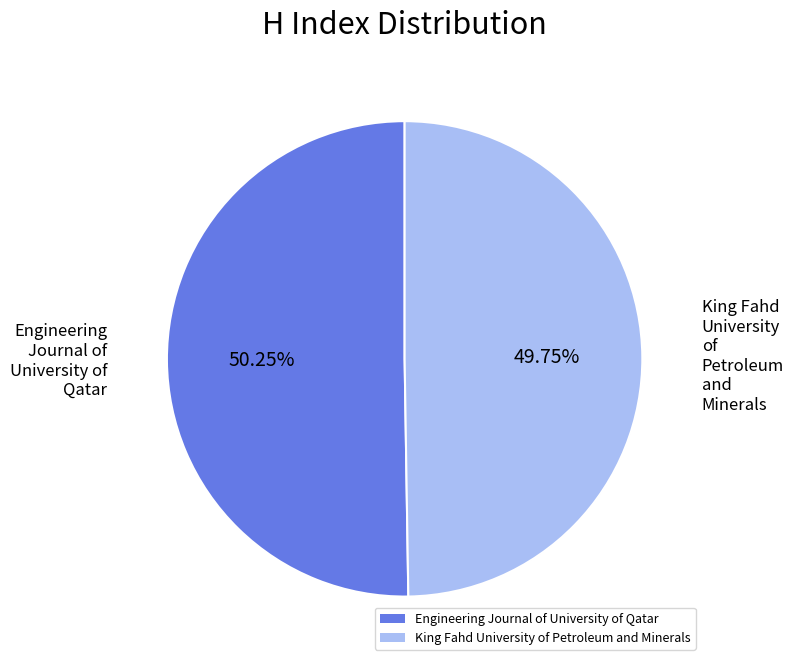

True or false: Engineering Journal of University of Qatar accounts for 62% of the total.

False